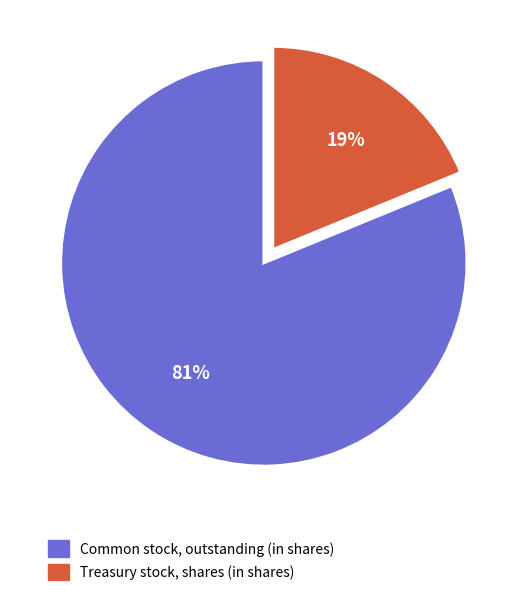

Is there any slice that represents more than half of the pie?

Yes